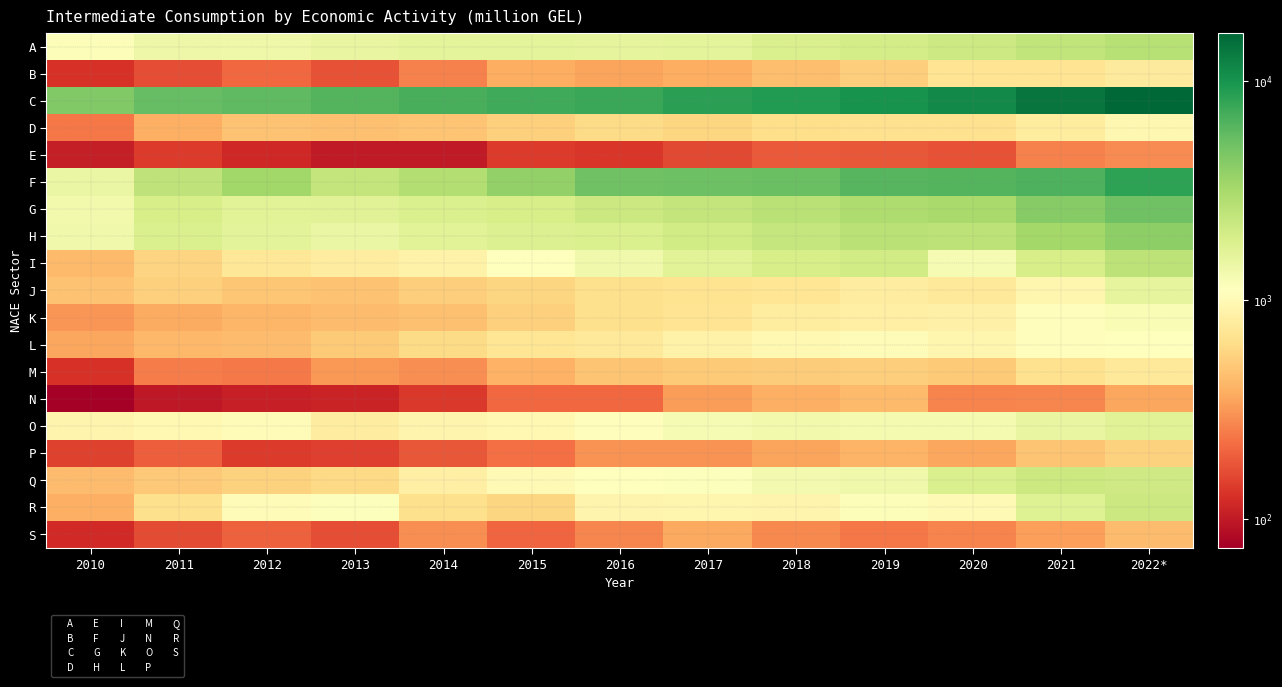

What is the total value across all series at 2012?

20236.8